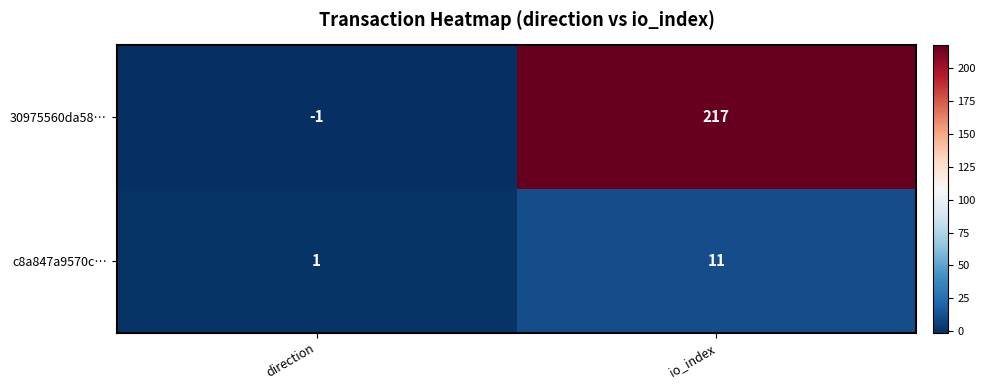

Reading right to left, extract all data points from this chart.

30975560da58…: io_index=217	direction=-1
c8a847a9570c…: io_index=11	direction=1